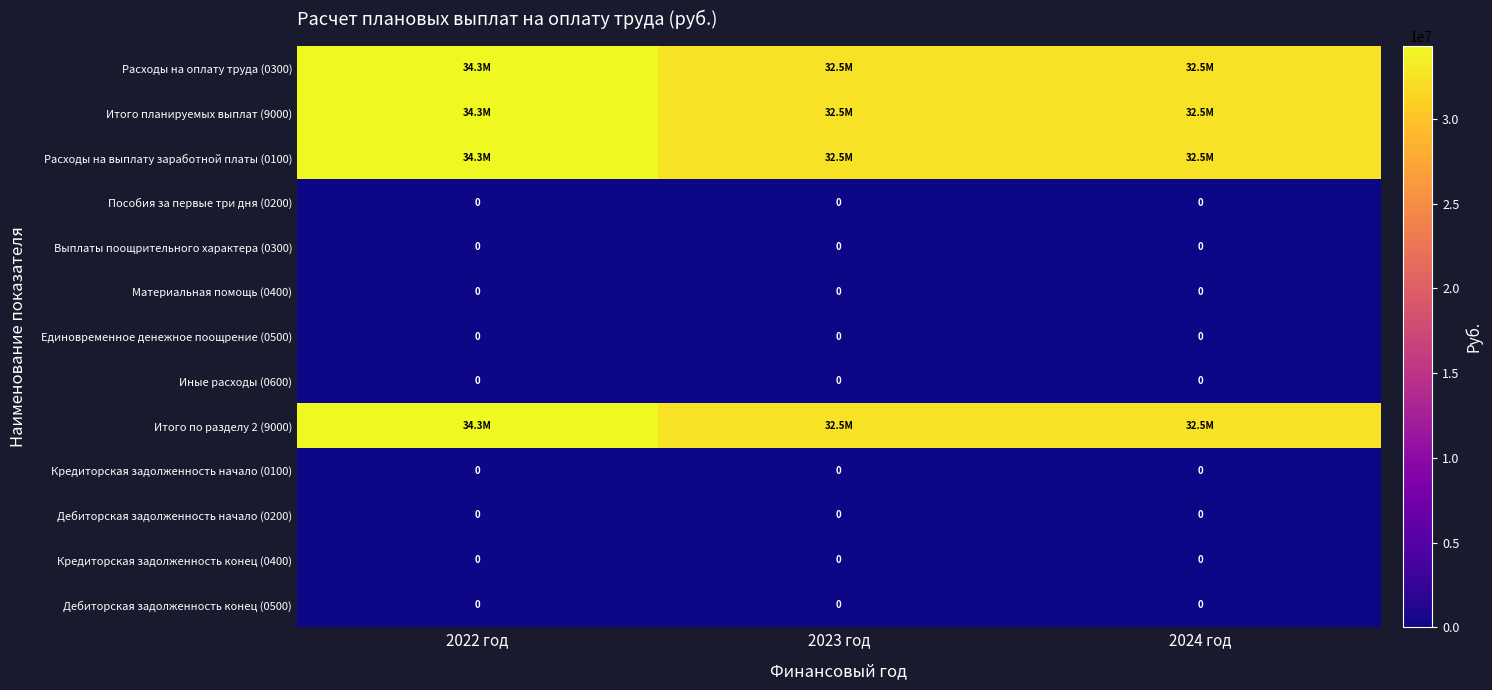

Which category has the lowest value in the Расходы на выплату заработной платы (0100) series?

2023 год